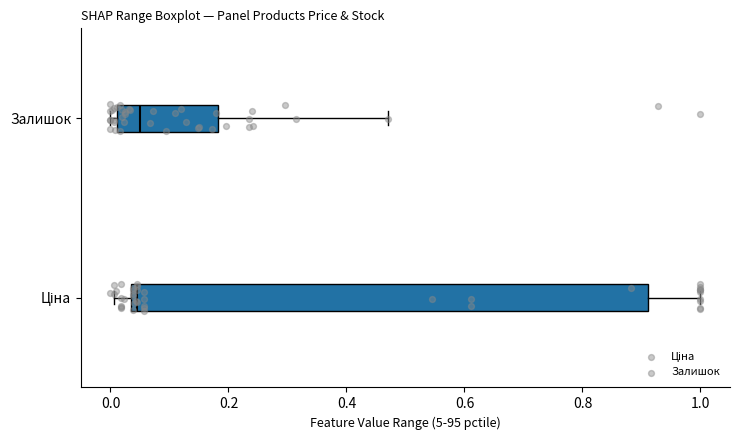

Reading bottom to top, read every box against the x-axis: the position of its median line, the range the box covers, and the ends of its whiskers. The values are not printed on the chart, so give them approximately, as read against the axis.

Ціна: median 0.04 (just right of the box's left edge), box 0.04 to 0.92, whiskers 0.00 to 1.00
Залишок: median 0.06, box 0.02 to 0.18, whiskers 0.00 to 0.48